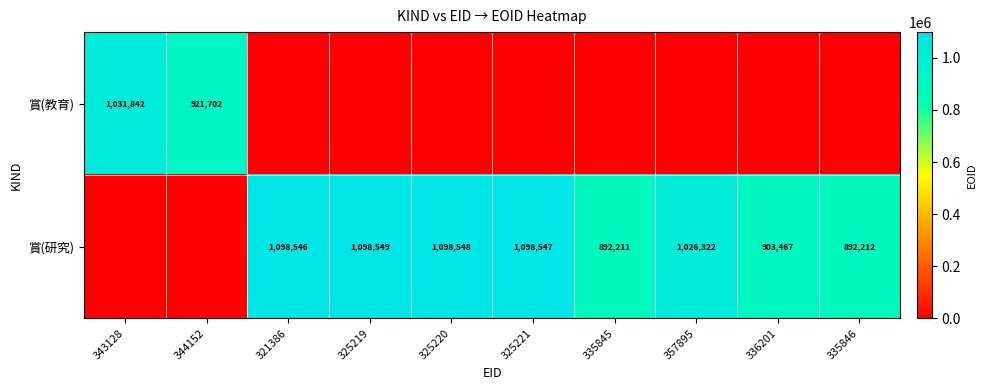

What is the sum of the 賞(研究) values at 335846 and 325220?

1990760